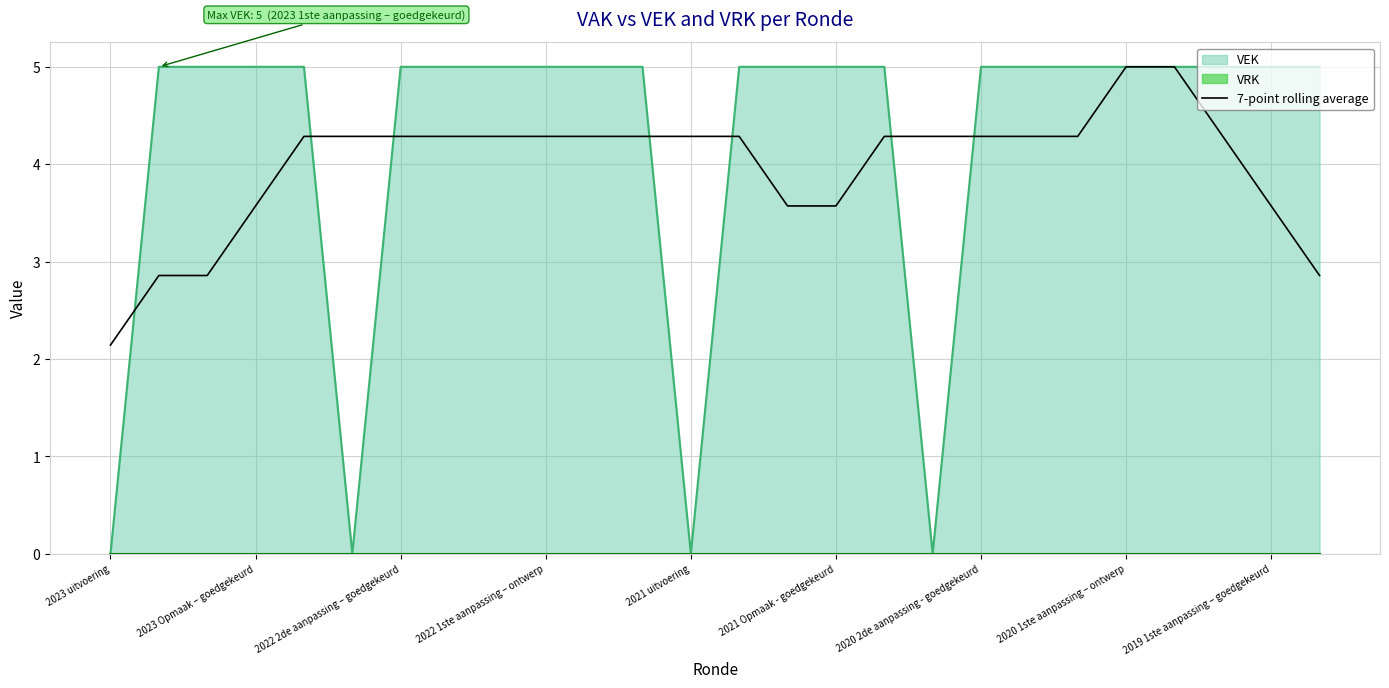

Is it true that 7-point rolling average equals 4.3 at 2020 2de aanpassing - goedgekeurd?

True